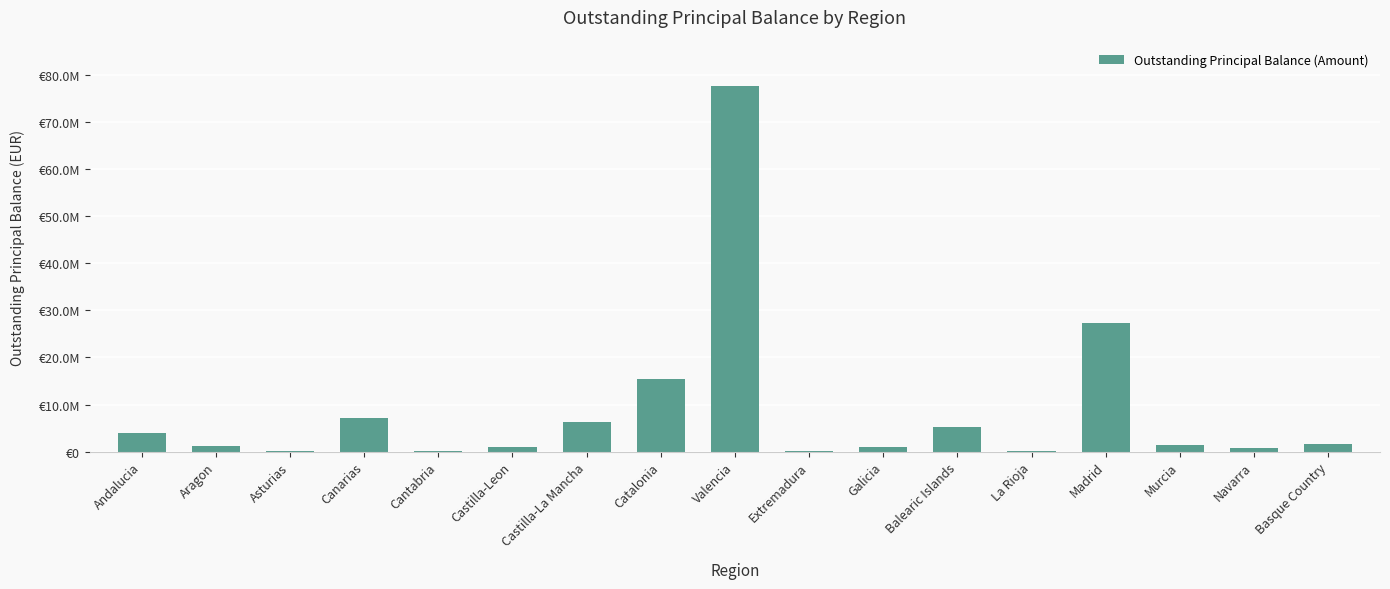

Are the bars horizontal?

No